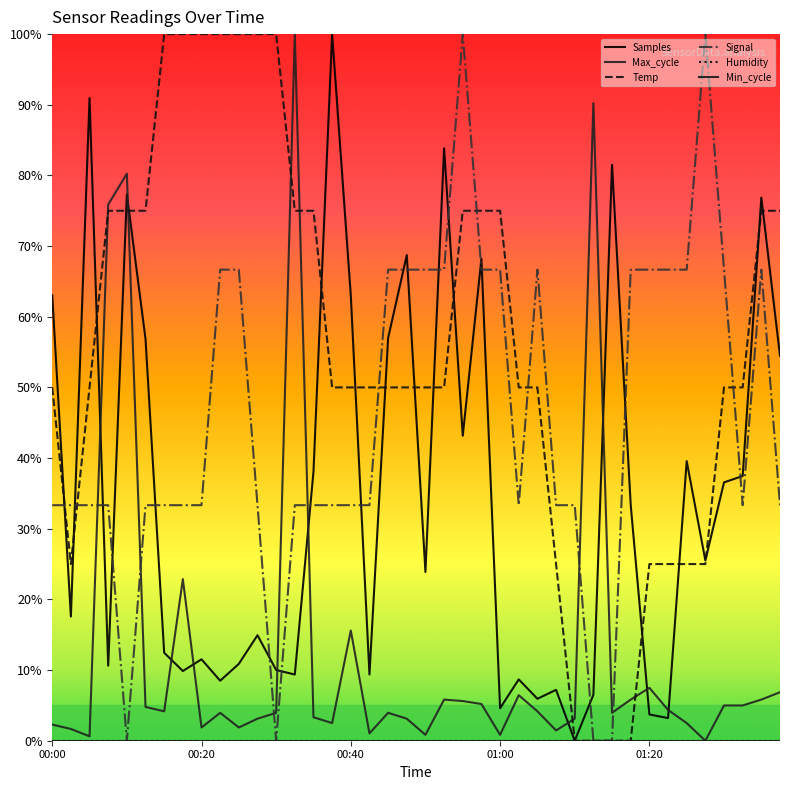

Does the chart display data point markers on the line(s)?

No